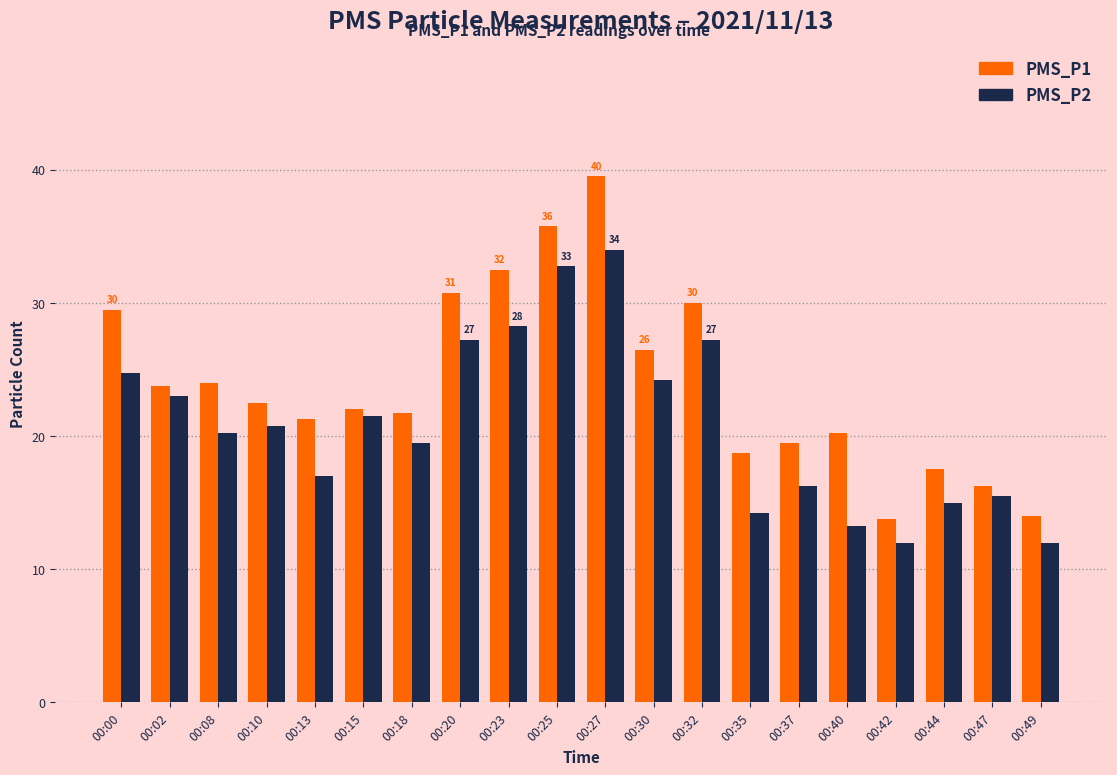

Where does the PMS_P2 series first go above 20?

00:00